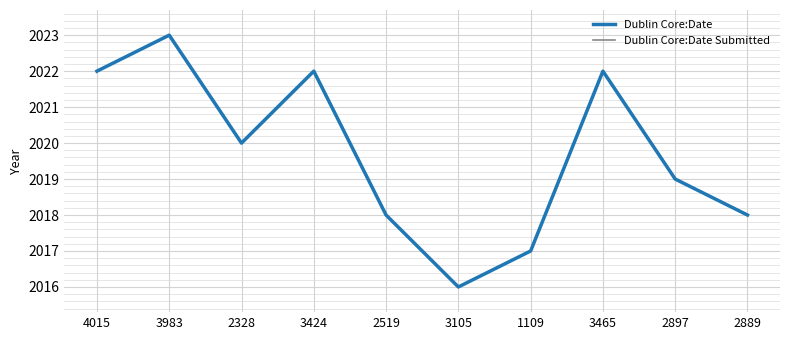

Is this an area chart (filled region under the line)?

No